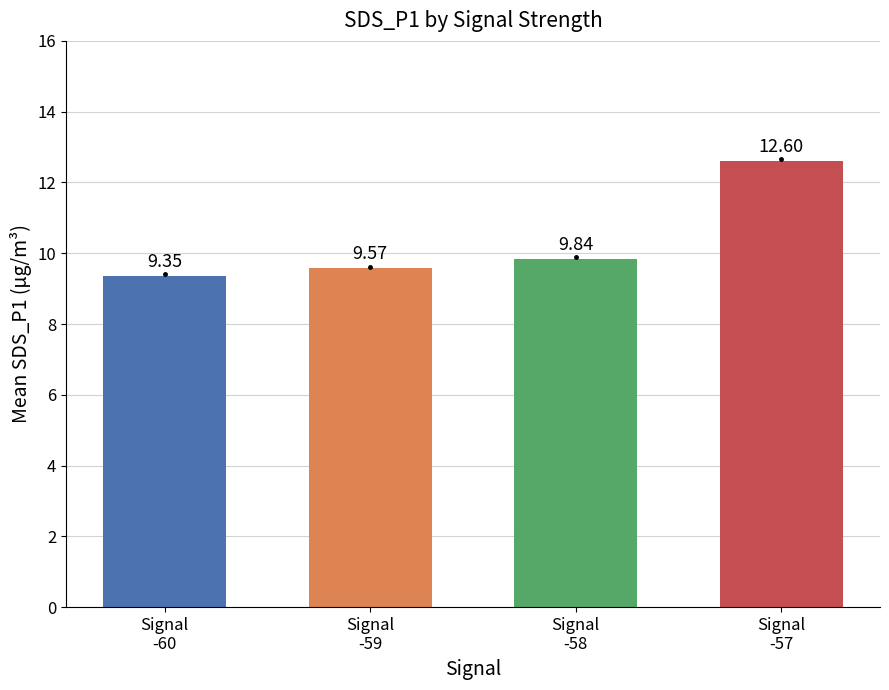

True or false: the data shows 5.8 at Signal
-58.

False